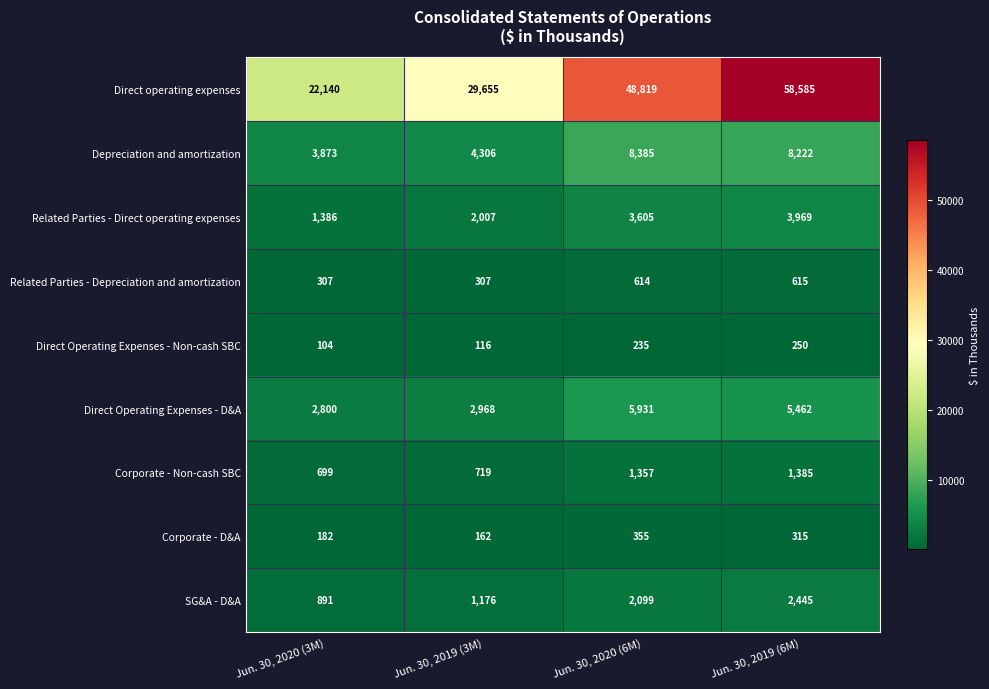

Which series changed the most between Jun. 30, 2019 (3M) and Jun. 30, 2020 (6M)?

Direct operating expenses